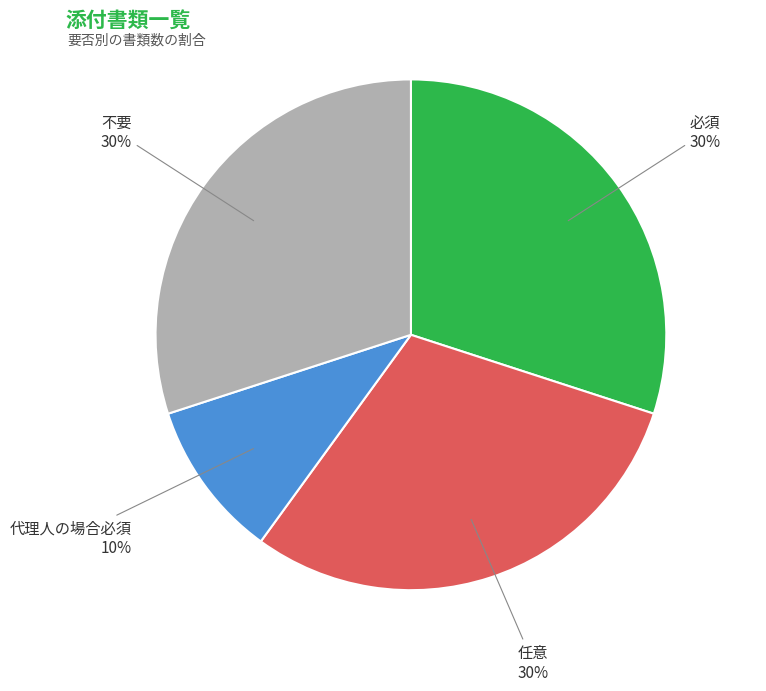

Count the number of slices in the pie.

4